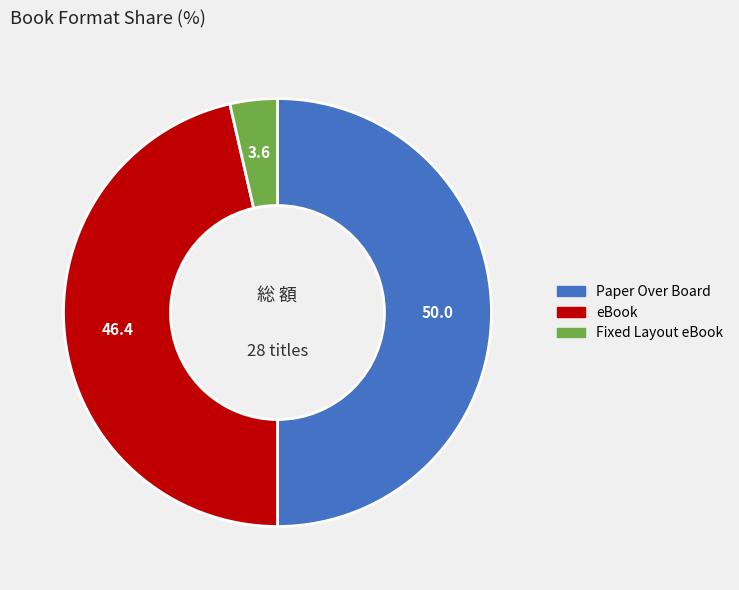

Approximately how many times larger is the value at Paper Over Board compared to eBook?

1.1